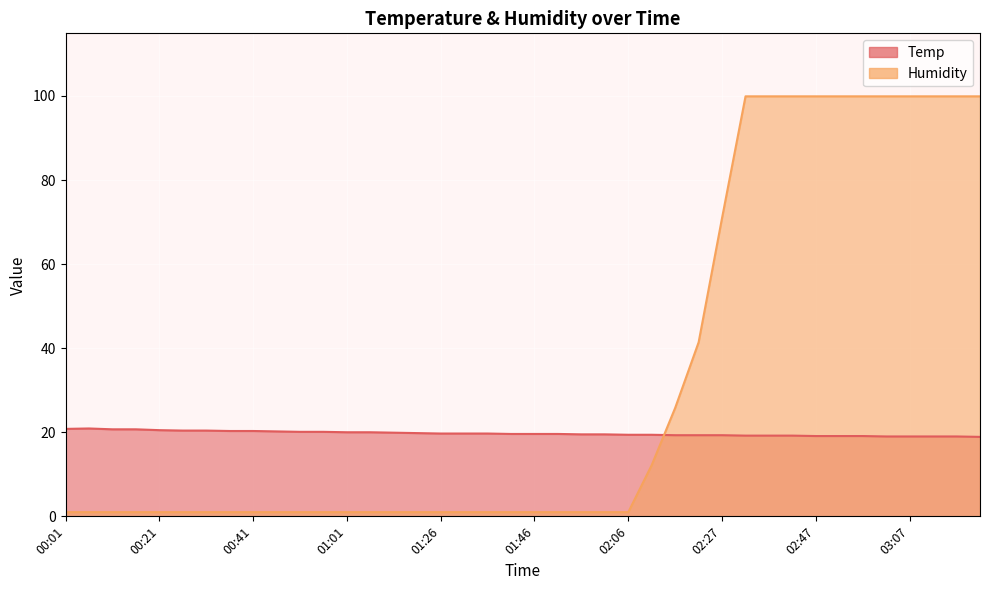

Reading right to left, list all the values displayed in this chart.

Temp: 03:22=18.9	03:17=19.0	03:12=19.0	03:07=19.0	03:02=19.0	02:57=19.1	02:52=19.1	02:47=19.1	02:42=19.2	02:37=19.2	02:32=19.2	02:27=19.3	02:22=19.3	02:17=19.3	02:12=19.4	02:06=19.4	02:01=19.5	01:56=19.5	01:51=19.6	01:46=19.6	01:41=19.6	01:36=19.7	01:31=19.7	01:26=19.7	01:21=19.8	01:16=19.9	01:06=20.0	01:01=20.0	00:56=20.1	00:51=20.1	00:46=20.2	00:41=20.3	00:36=20.3	00:31=20.4	00:26=20.4	00:21=20.5	00:16=20.7	00:11=20.7	00:06=20.9	00:01=20.8
Humidity: 03:22=99.9	03:17=99.9	03:12=99.9	03:07=99.9	03:02=99.9	02:57=99.9	02:52=99.9	02:47=99.9	02:42=99.9	02:37=99.9	02:32=99.9	02:27=71.0	02:22=41.4	02:17=25.8	02:12=12.2	02:06=1.0	02:01=1.0	01:56=1.0	01:51=1.0	01:46=1.0	01:41=1.0	01:36=1.0	01:31=1.0	01:26=1.0	01:21=1.0	01:16=1.0	01:06=1.0	01:01=1.0	00:56=1.0	00:51=1.0	00:46=1.0	00:41=1.0	00:36=1.0	00:31=1.0	00:26=1.0	00:21=1.0	00:16=1.0	00:11=1.0	00:06=1.0	00:01=1.0